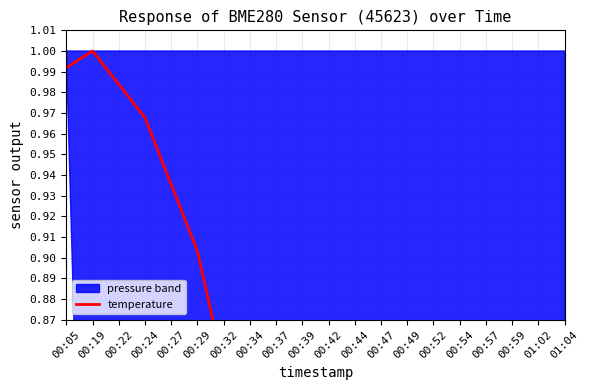

Which label corresponds to the smallest value in the chart?

01:04